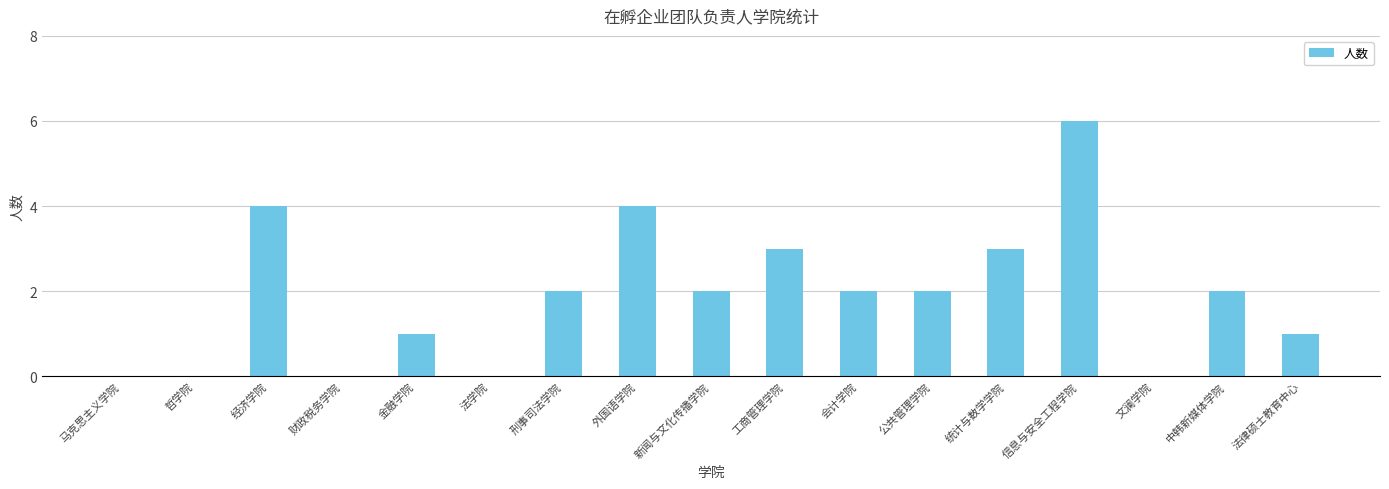

Reading left to right, transcribe all the data shown in this chart.

0	0	4	0	1	0	2	4	2	3	2	2	3	6	0	2	1